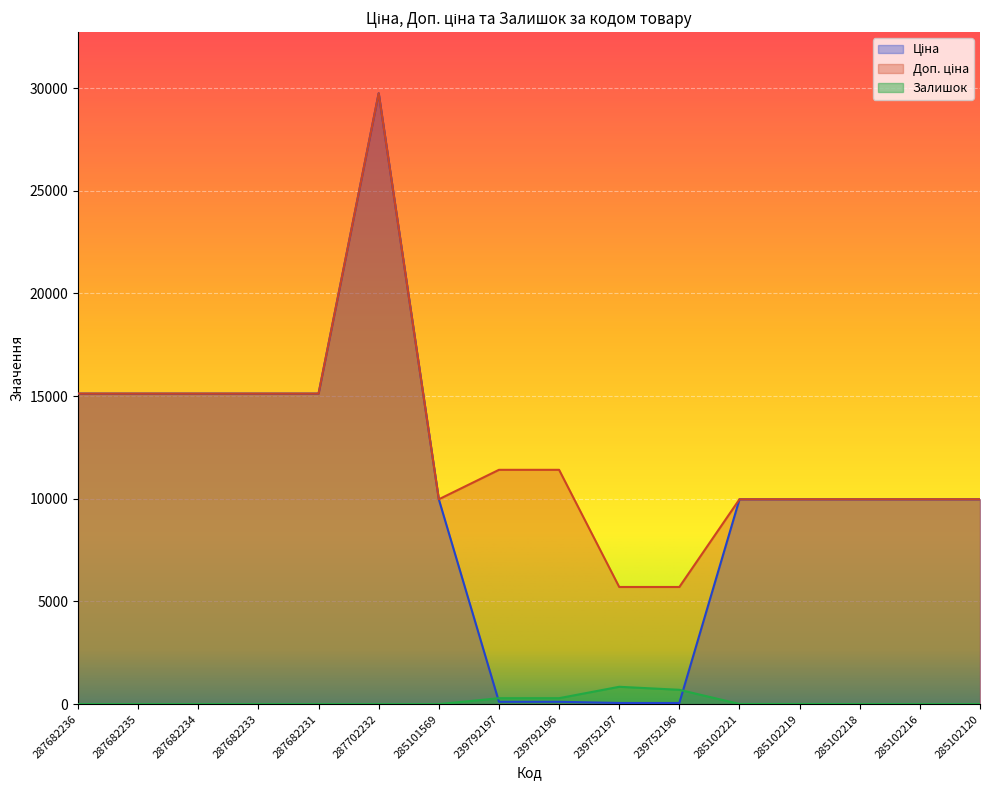

How many distinct data groups are displayed?

3